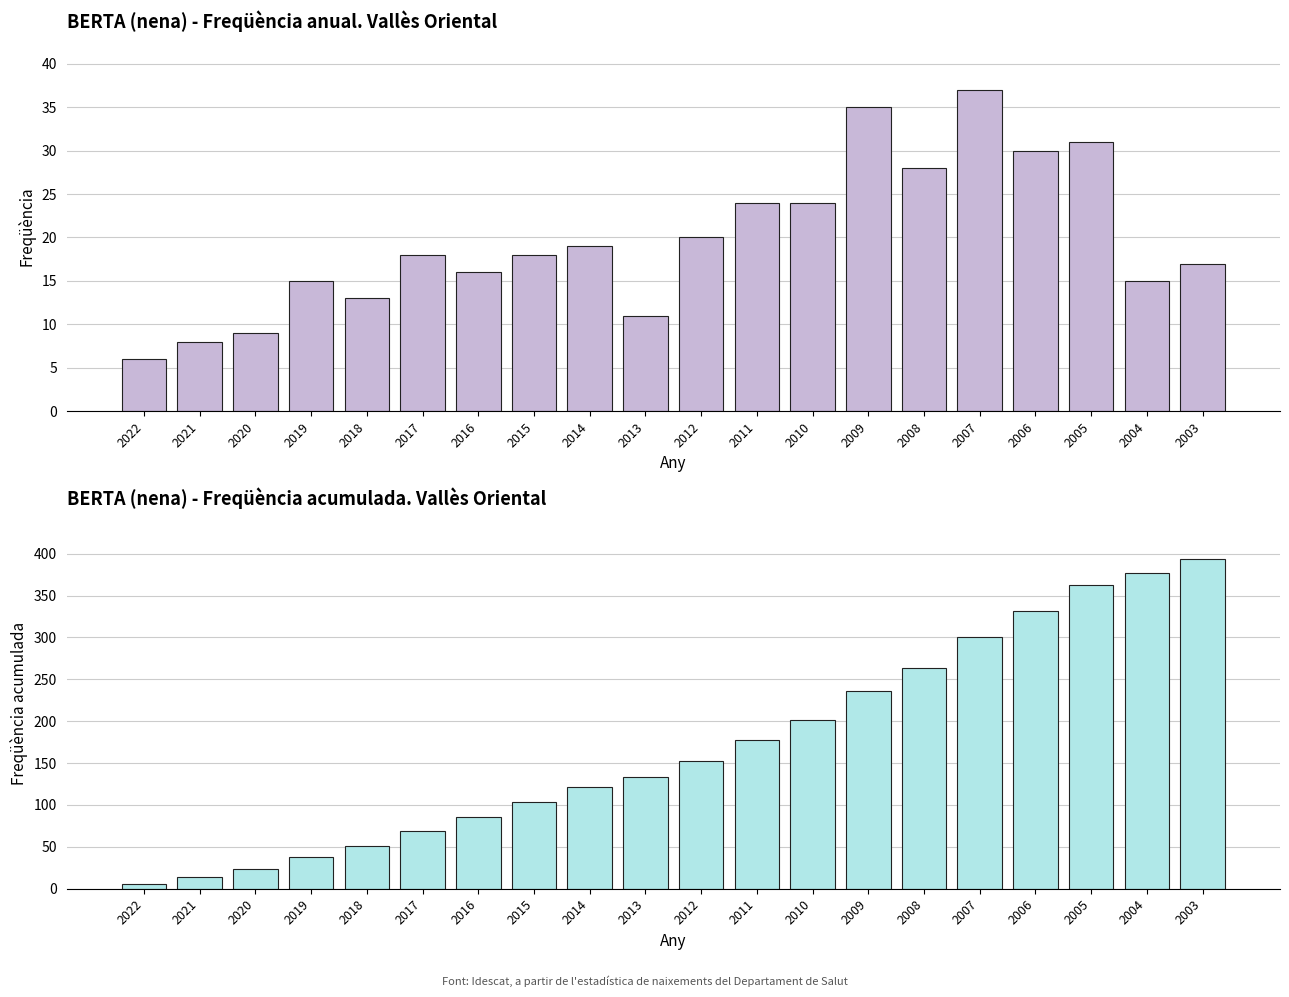

What is the difference between the second highest and second lowest values in the Freqüència series?

27